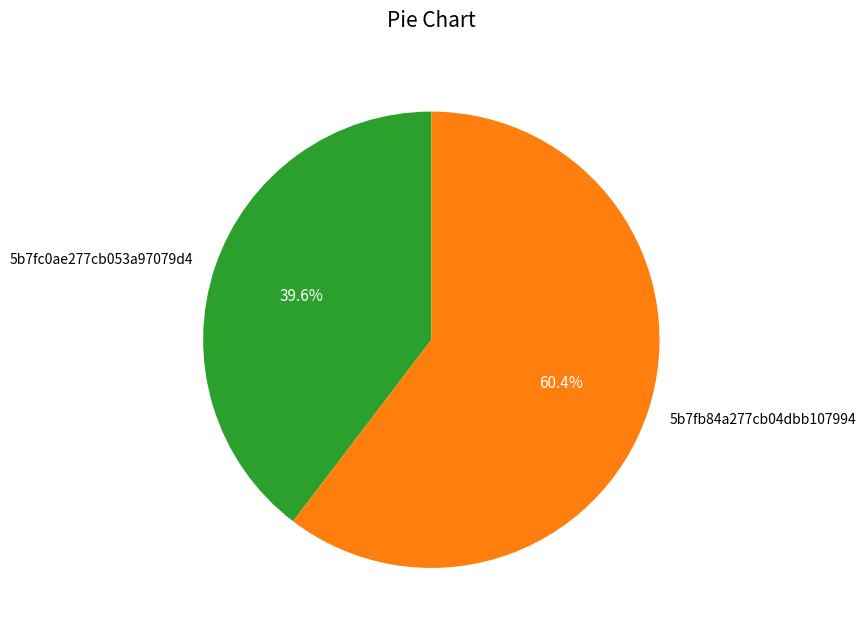

What percentage is NOT represented by 5b7fc0ae277cb053a97079d4?

60.4%